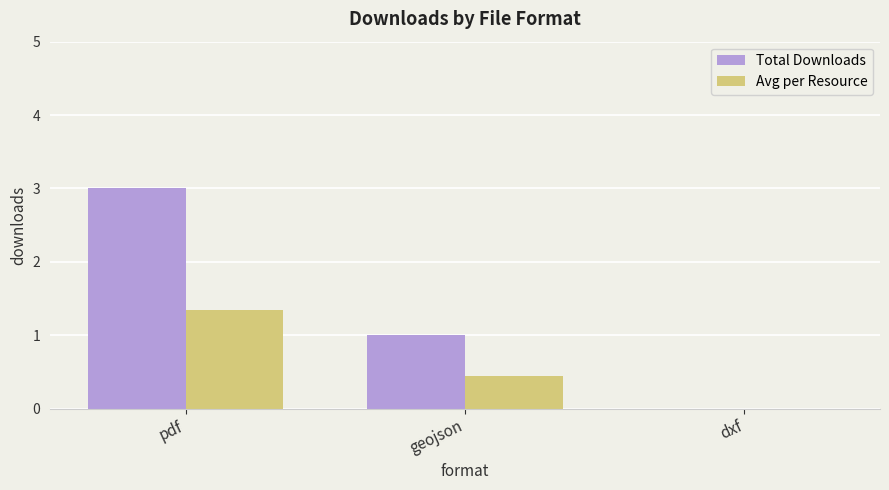

Which series has the largest total across all categories?

Total Downloads